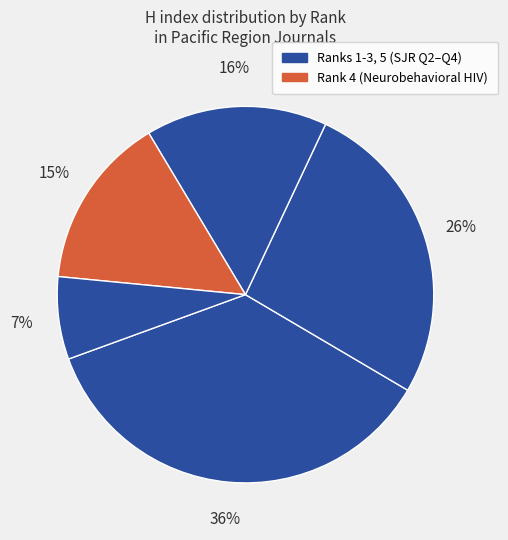

Which slice is the smallest?

Rank 5